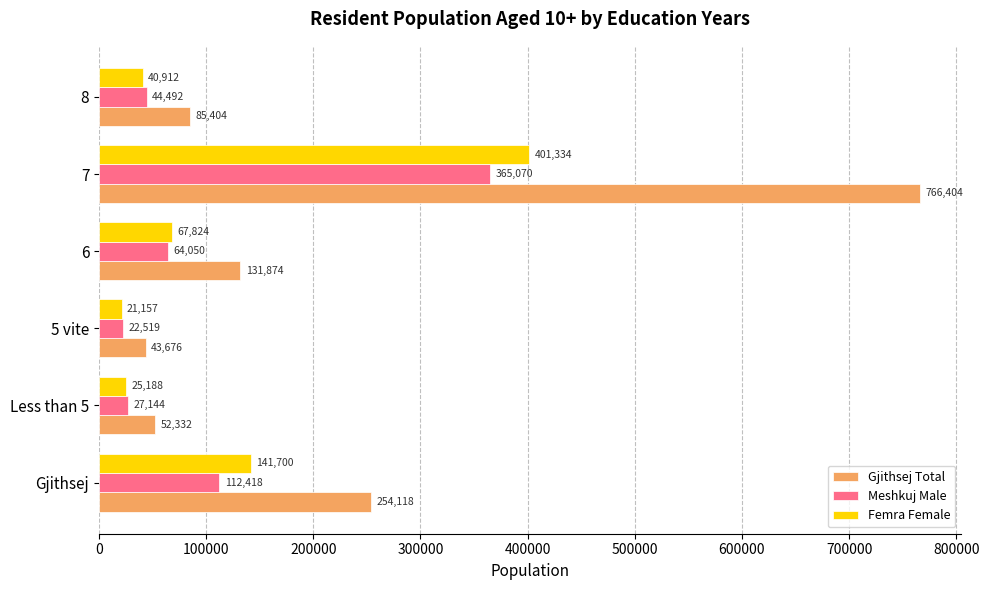

List the series in order of their peak value, highest first.

Gjithsej Total, Femra Female, Meshkuj Male